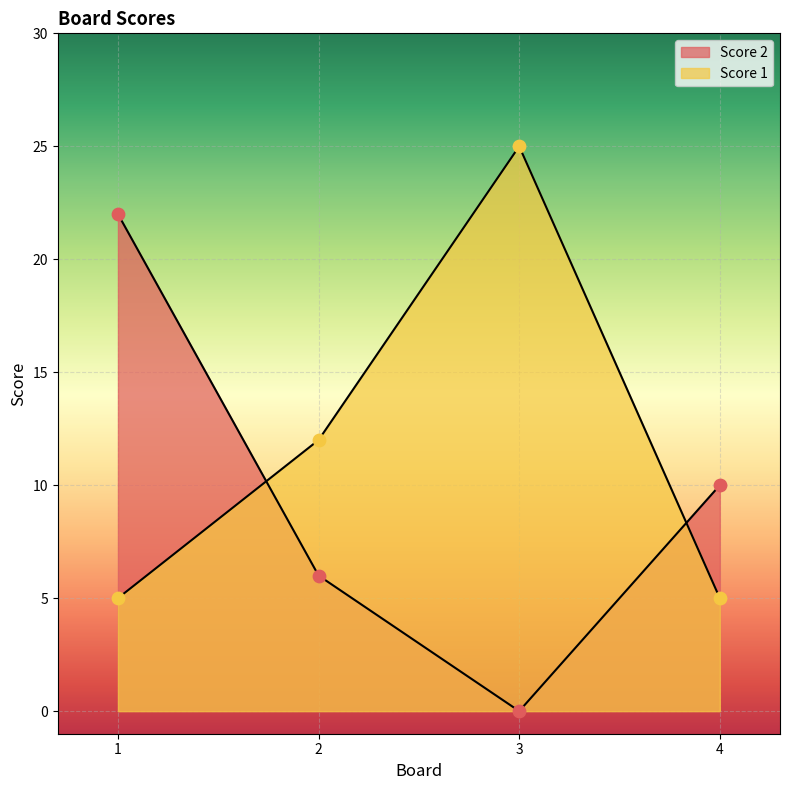

What are all the series names shown in the legend?

Score 2, Score 1